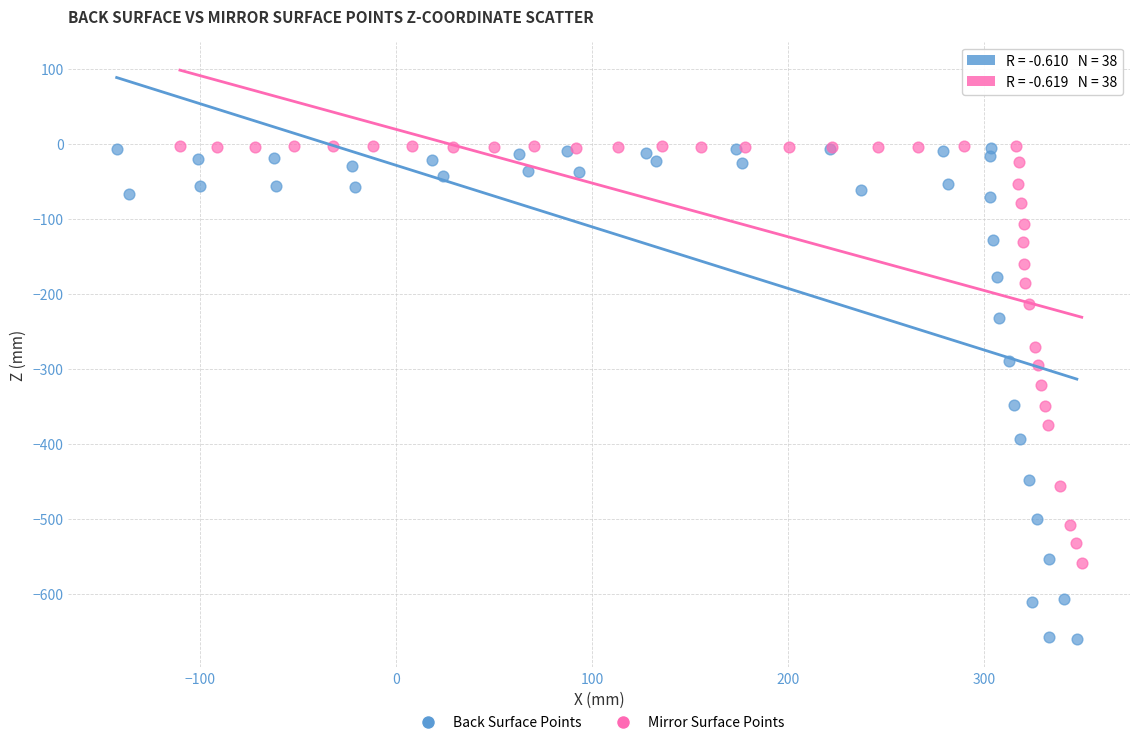

Which series has the widest spread of Y values?

Back Surface Points